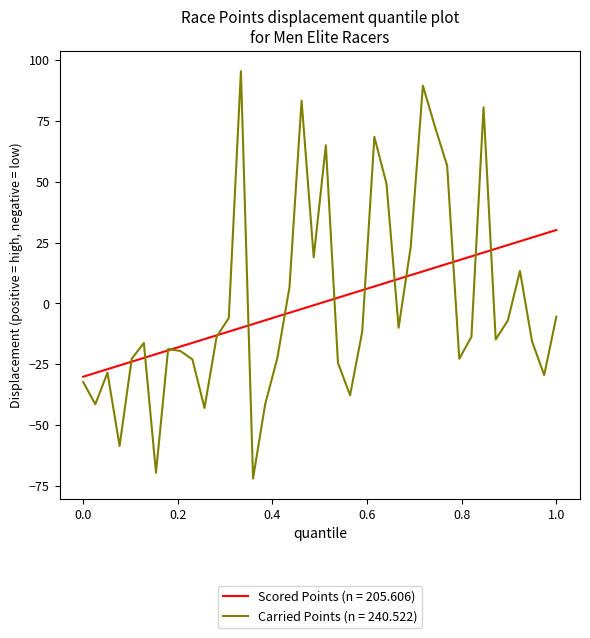

Which series has the widest spread of values?

Carried Points (n = 240.522)